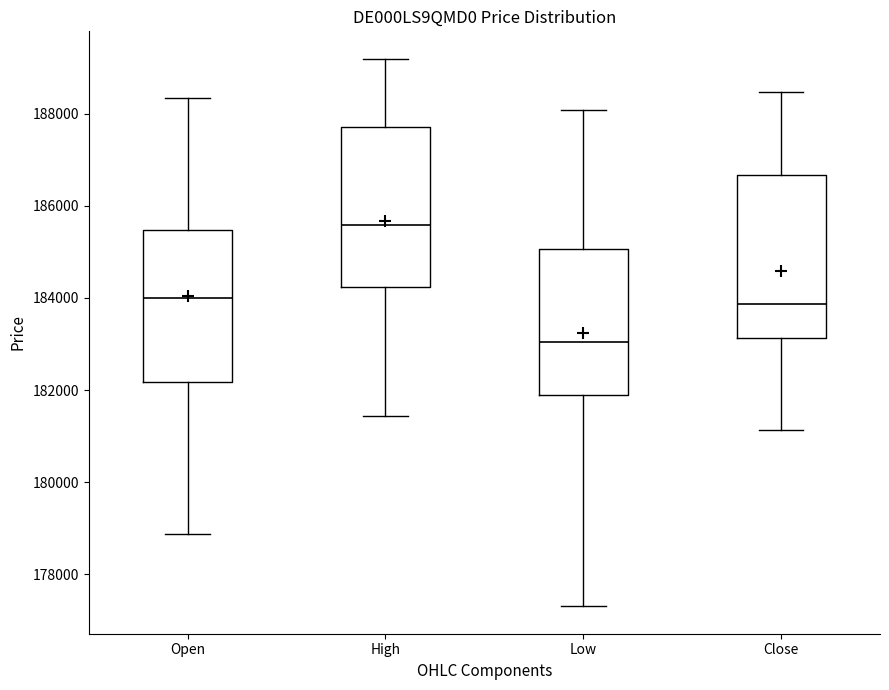

Where does the median line of the box for Low sit on the y-axis? The values are not printed on the chart, so give them approximately, as read against the axis.

183000